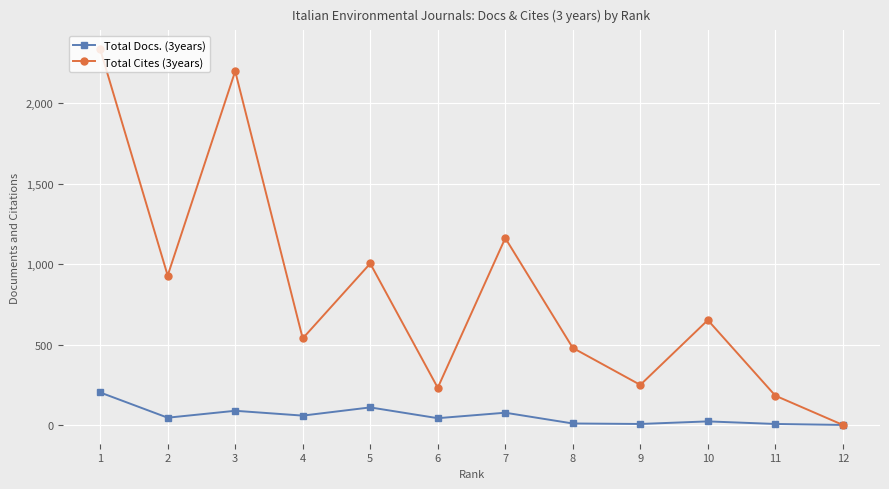

Where is Total Cites (3years) nearest to the value 1168?

7